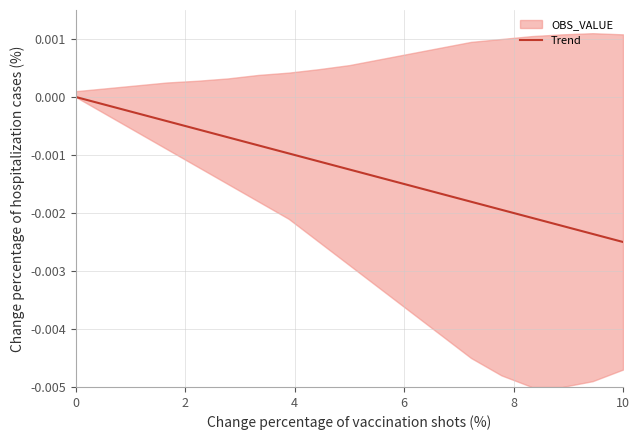

Is it true that the value at 11 is -0.0?

False